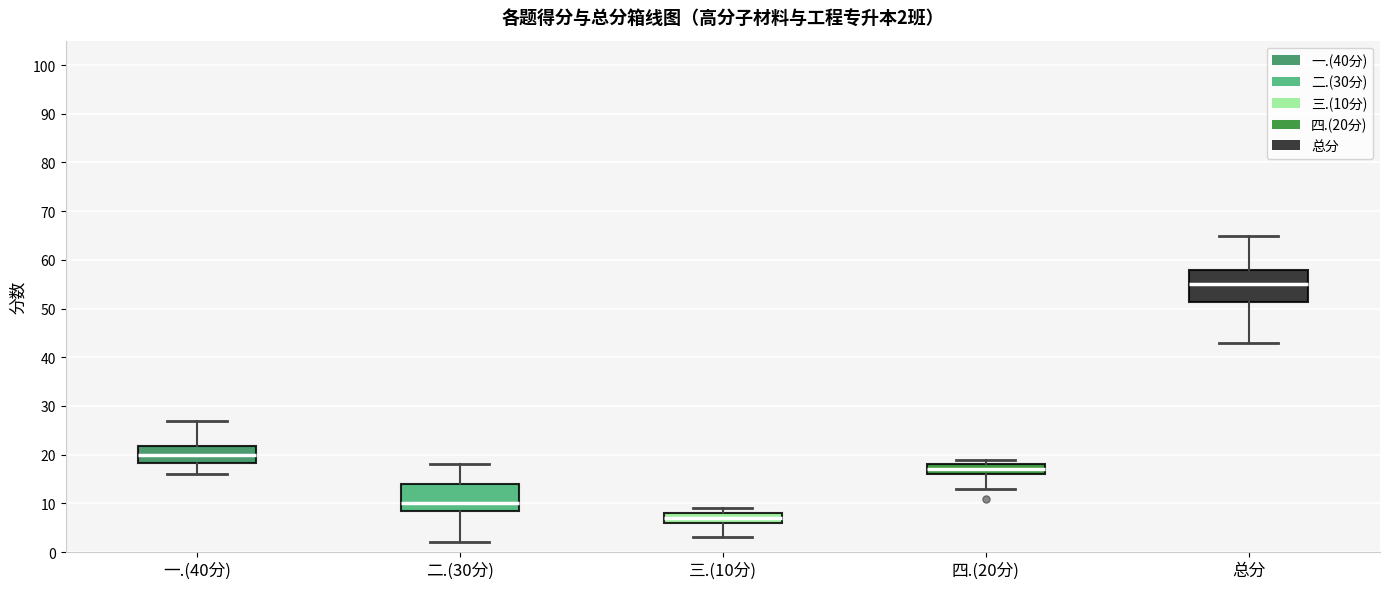

Which box is the tallest, from its lower edge to its upper edge?

总分